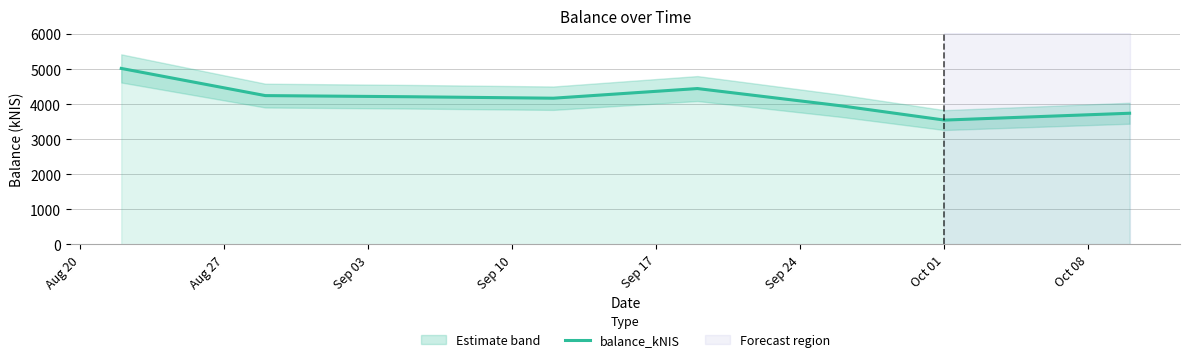

What is the maximum value for balance_kNIS?

5021.0